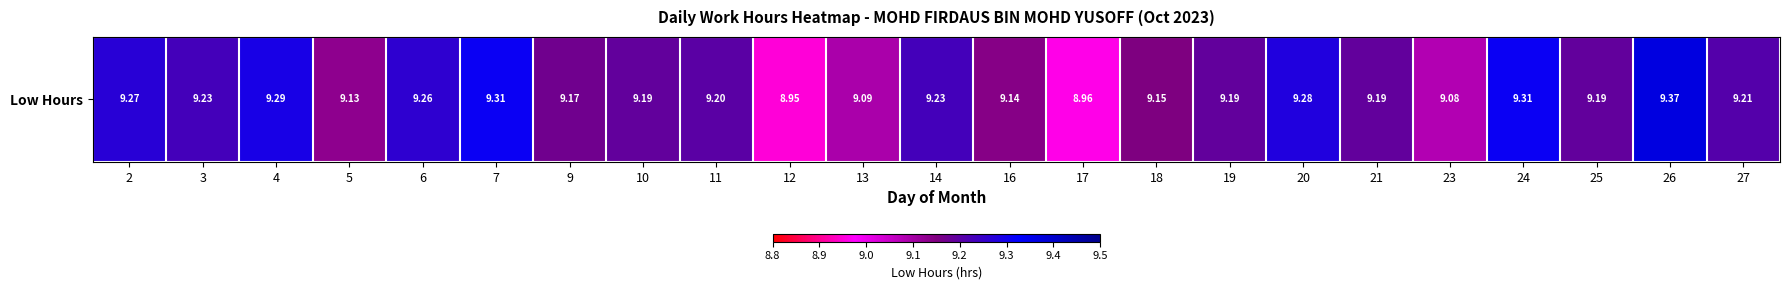

The value at 2 is 4.3. True or false?

False